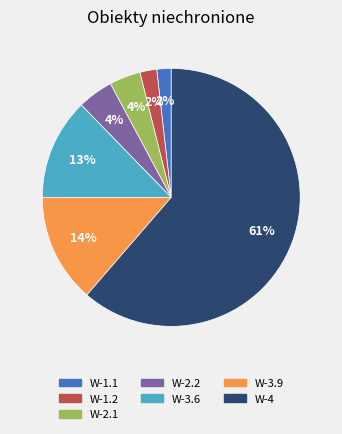

True or false: W-4 accounts for 61% of the total.

True